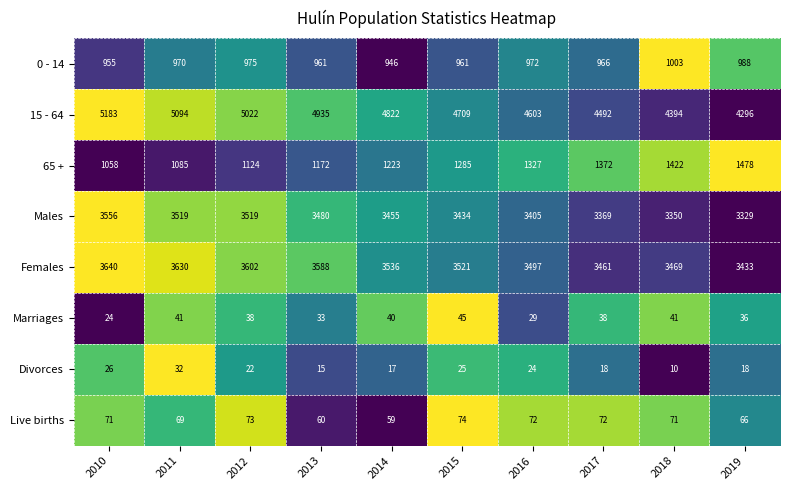

What is the highest value of the Females series?

3640